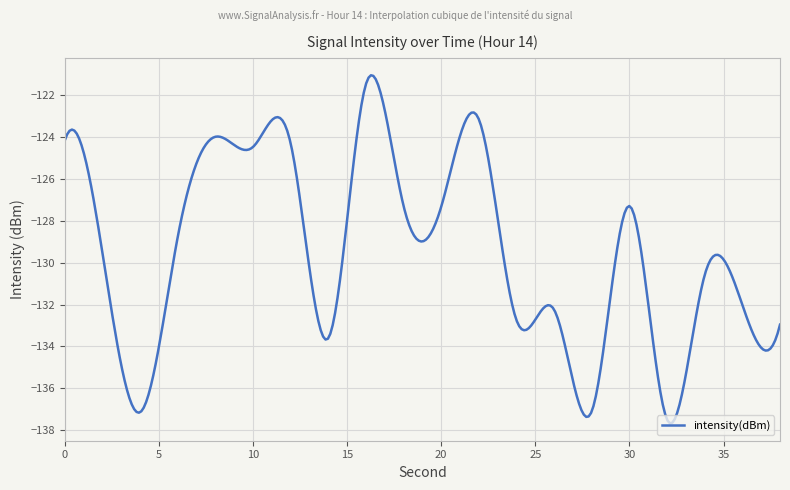

What is the greatest value displayed?

-121.0